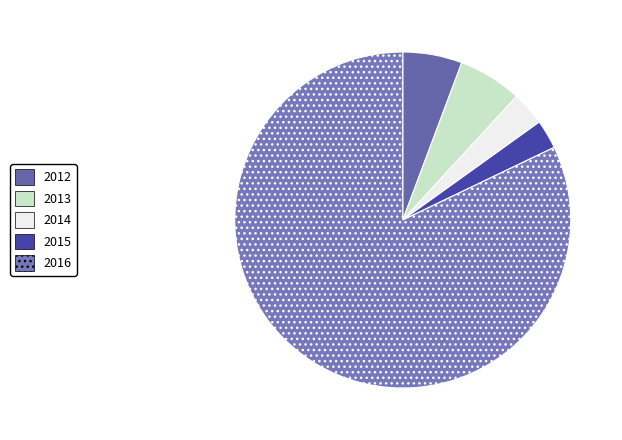

The 2015 slice represents 8% of the pie. True or false?

False